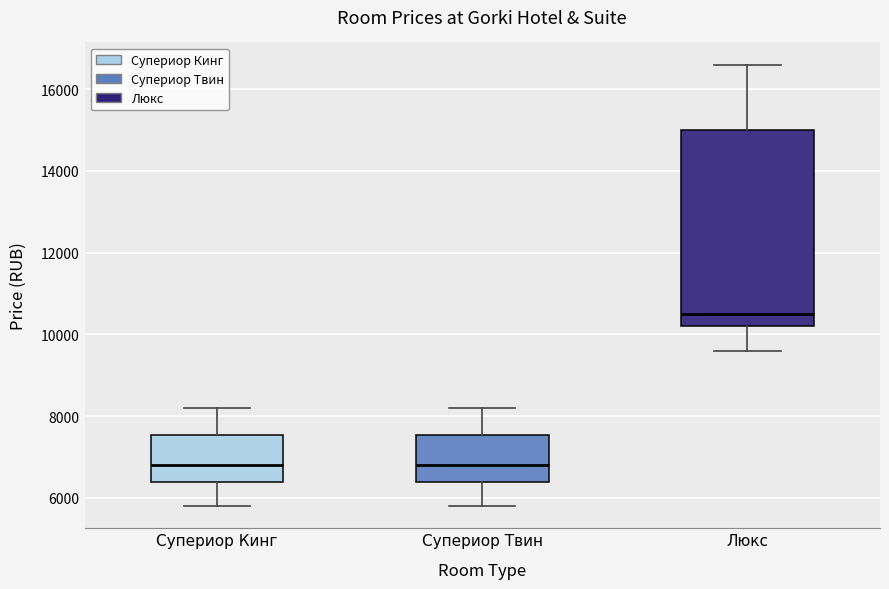

Which box is the tallest, from its lower edge to its upper edge?

Люкс